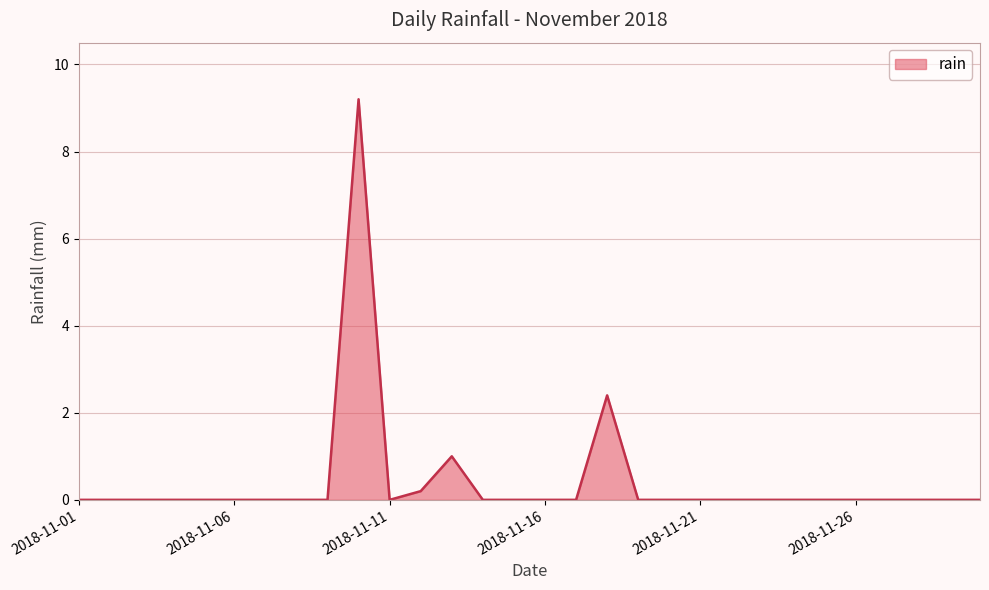

What is the difference between the second highest and minimum values?

2.4